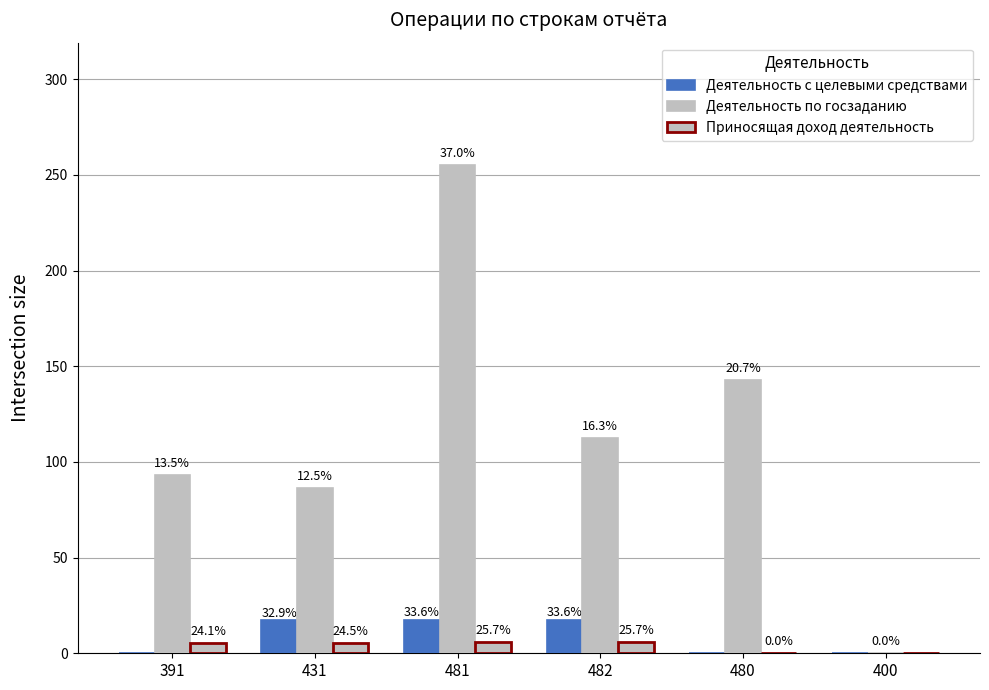

Does the chart contain stacked bars?

No